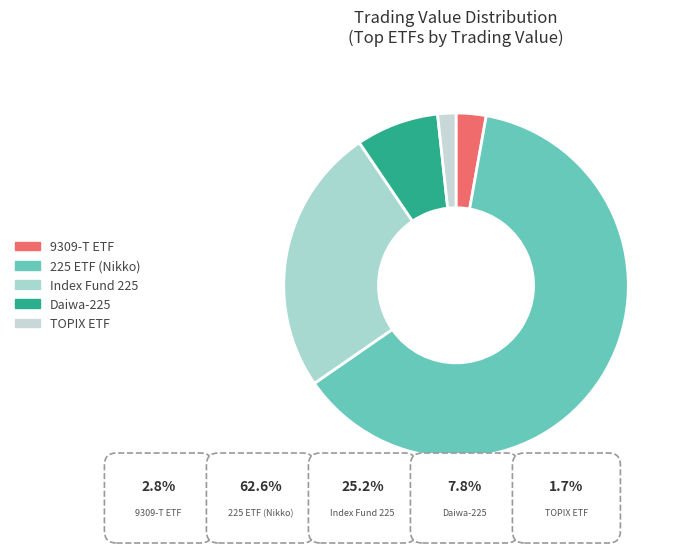

To the nearest percent, what is the difference between the largest and smallest slice percentages?

61%